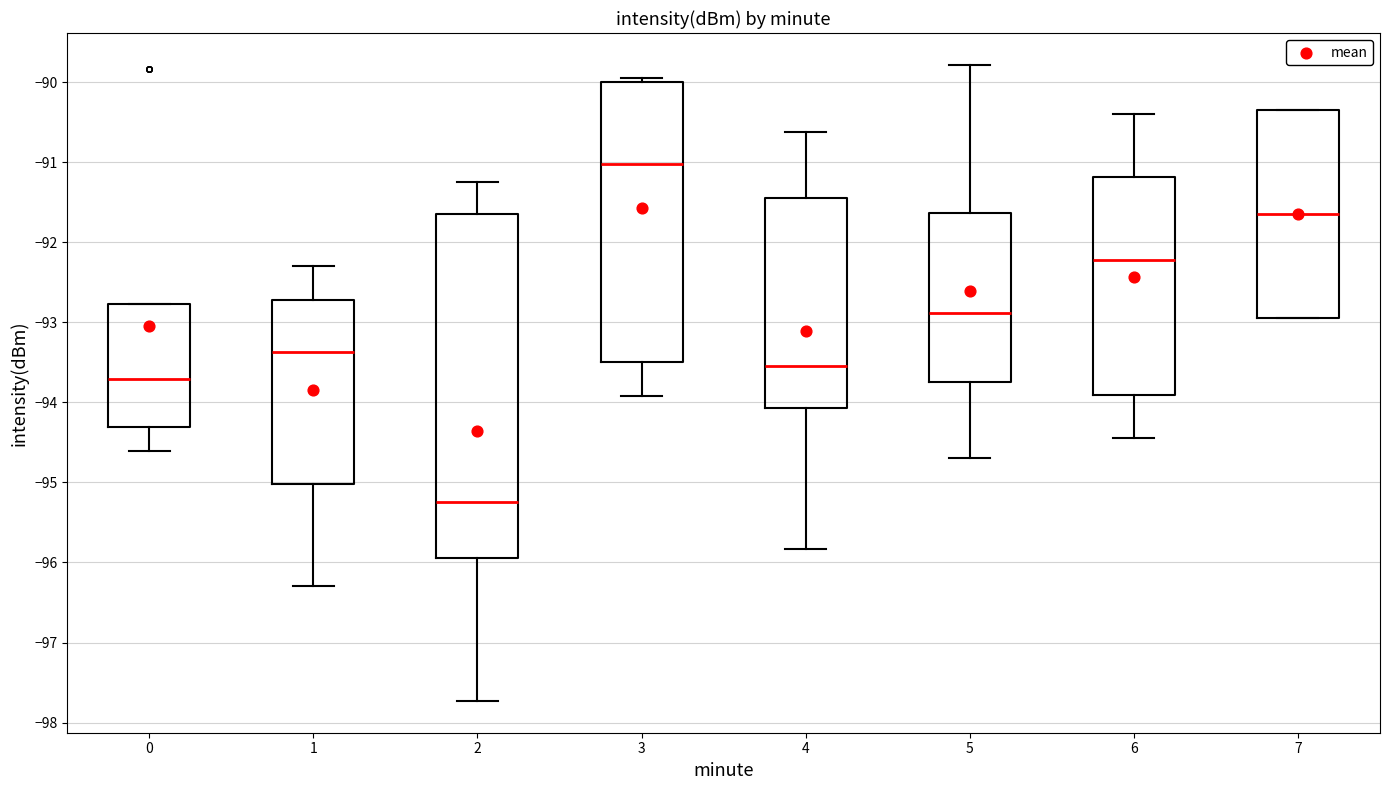

Reading left to right, transcribe this box plot: for each box, give where its median line is, the range the box spans, and where its two whiskers end, as read against the y-axis. The values are not printed on the chart, so give them approximately, as read against the axis.

0: median -93.7, box -94.3 to -92.8, whiskers -94.6 to -92.8
1: median -93.4, box -95.0 to -92.7, whiskers -96.3 to -92.3
2: median -95.2, box -95.9 to -91.6, whiskers -97.7 to -91.2
3: median -91.0, box -93.5 to -90.0, whiskers -93.9 to -89.9
4: median -93.5, box -94.1 to -91.4, whiskers -95.8 to -90.6
5: median -92.9, box -93.7 to -91.6, whiskers -94.7 to -89.8
6: median -92.2, box -93.9 to -91.2, whiskers -94.4 to -90.4
7: median -91.6, box -92.9 to -90.3, whiskers -92.9 to -90.3